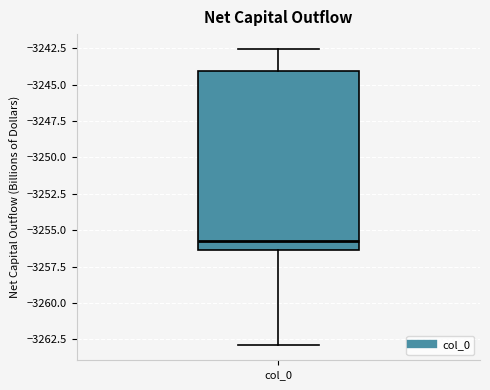

Transcribe this box plot: give where the median line is, the range the box spans, and where the two whiskers end, as read against the y-axis. The values are not printed on the chart, so give them approximately, as read against the axis.

median -3255.5, box -3256.5 to -3244.0, whiskers -3263.0 to -3242.5